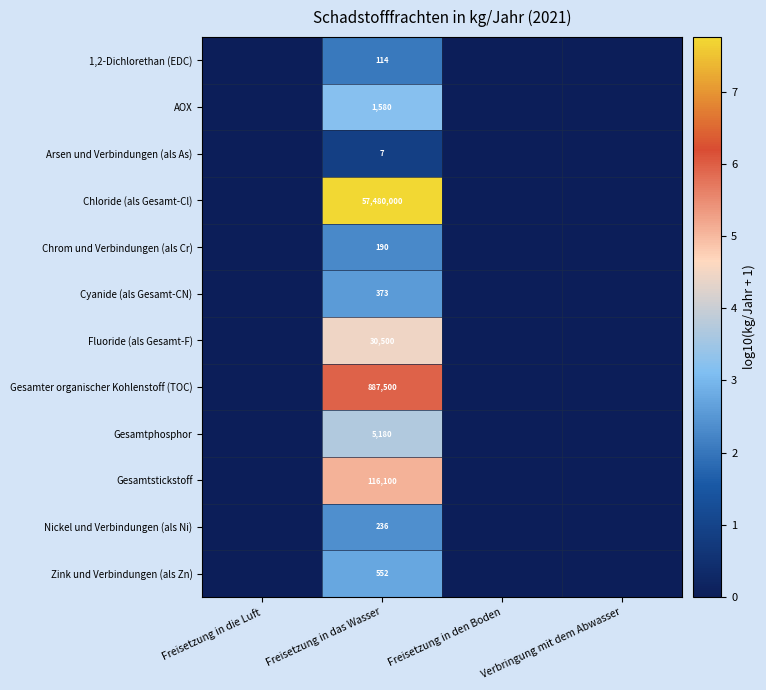

True or false: Chrom und Verbindungen (als Cr) has a value of 333 at Freisetzung in das Wasser.

False